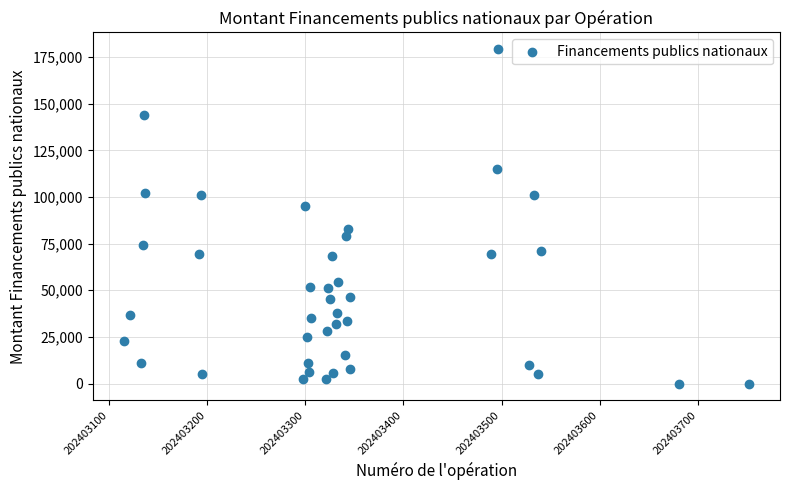

What is the range of Y values (max minus min)?

179306.5